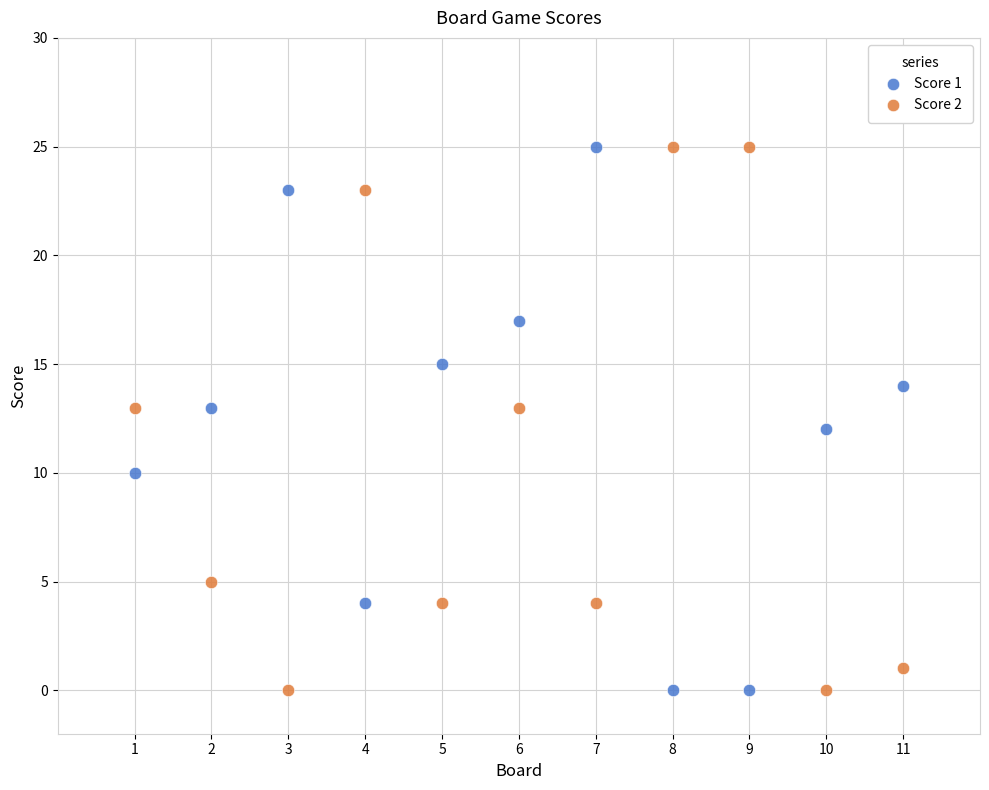

Across all data points, what is the range of Y values (max minus min)?

25